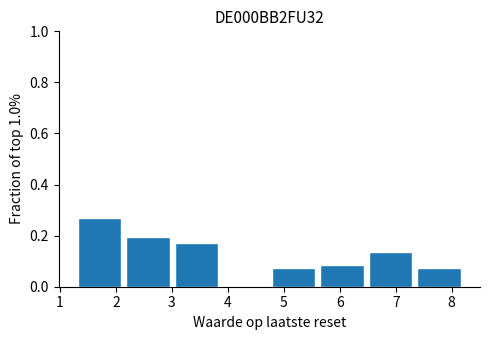

Reading left to right, transcribe this chart: for each bar, give the range it covers on the x-axis and its height. Neither the bar edges nor the heights are printed on the chart, so give them approximately, as read against the axes.

1.3 to 2.2: 0.26
2.2 to 3.1: 0.20
3.1 to 3.9: 0.18
3.9 to 4.8: 0
4.8 to 5.7: 0.08
5.7 to 6.5: 0.08
6.5 to 7.4: 0.14
7.4 to 8.3: 0.08